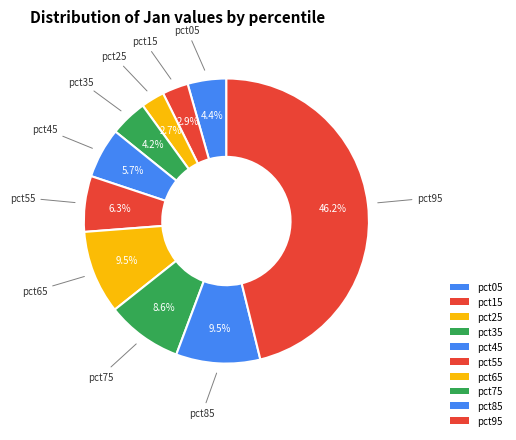

Count the number of slices in the pie.

10